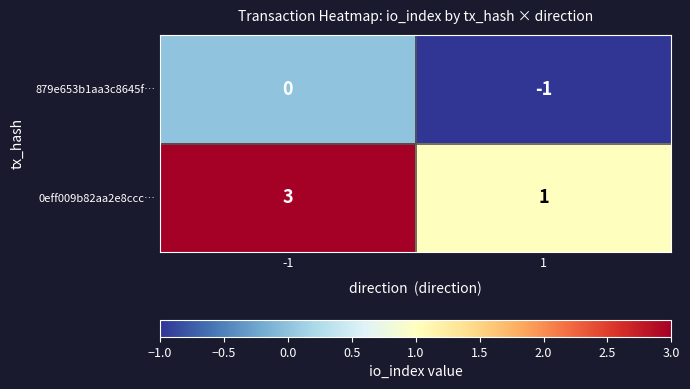

Count the number of categories in the chart.

2